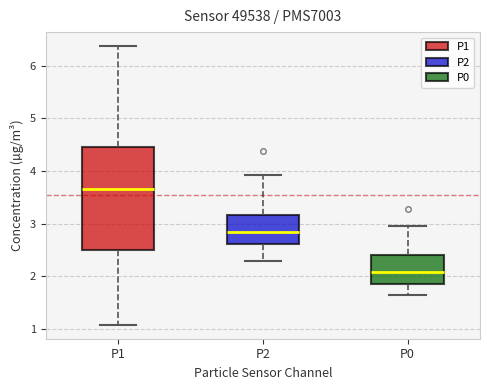

Reading left to right, read every box against the y-axis: the position of its median line, the range the box covers, and the ends of its whiskers. The values are not printed on the chart, so give them approximately, as read against the axis.

P1: median 3.7, box 2.5 to 4.5, whiskers 1.1 to 6.4
P2: median 2.8, box 2.6 to 3.2, whiskers 2.3 to 3.9
P0: median 2.1, box 1.9 to 2.4, whiskers 1.6 to 3.0